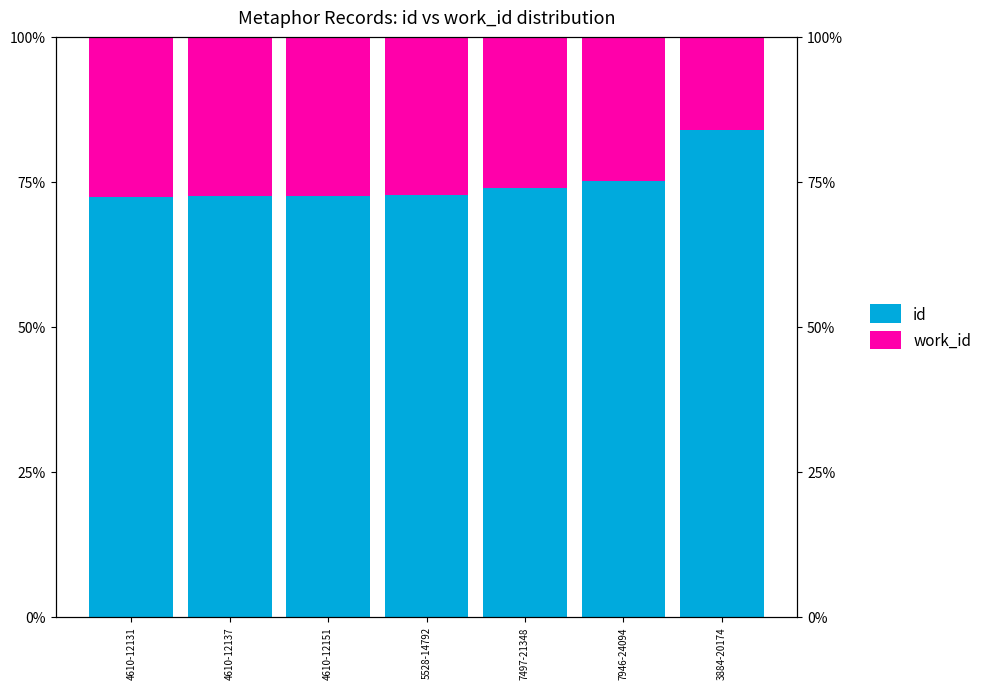

How many groups of bars are there?

7